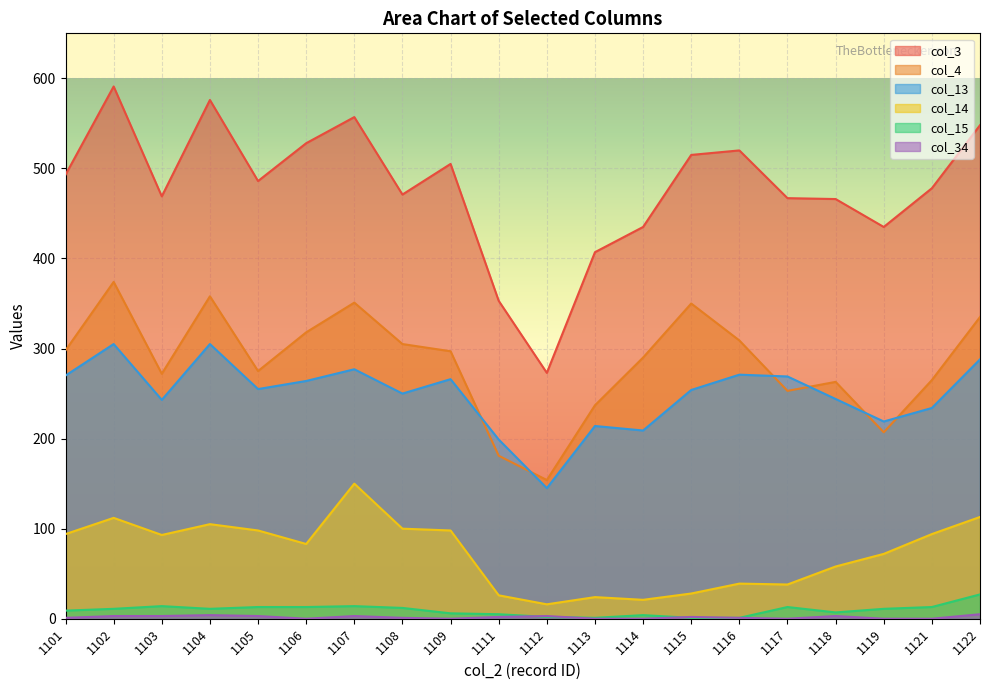

Reading left to right, transcribe all the data shown in this chart.

col_3: 493	591	469	576	486	528	557	471	505	353	273	407	435	515	520	467	466	435	478	548
col_4: 298	374	272	358	275	318	351	305	297	181	154	237	290	350	309	253	263	207	265	335
col_14: 94	112	93	105	98	83	150	100	98	26	16	24	21	28	39	38	58	72	94	113
col_15: 9	11	14	11	13	13	14	12	6	5	2	1	4	1	1	13	7	11	13	27
col_13: 270	305	243	305	255	264	277	250	266	199	145	214	209	254	271	269	244	219	234	288
col_34: 1	3	3	4	3	0	3	1	0	2	3	0	0	2	1	0	3	0	0	5